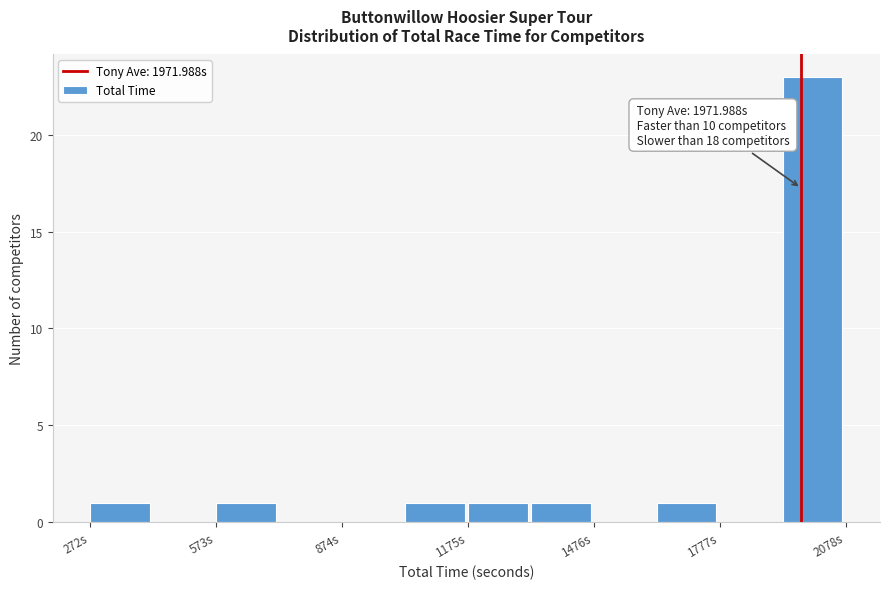

Around what value on the x-axis is the tallest bar? Give the approximate position of its centre, as read against the axis.

2000